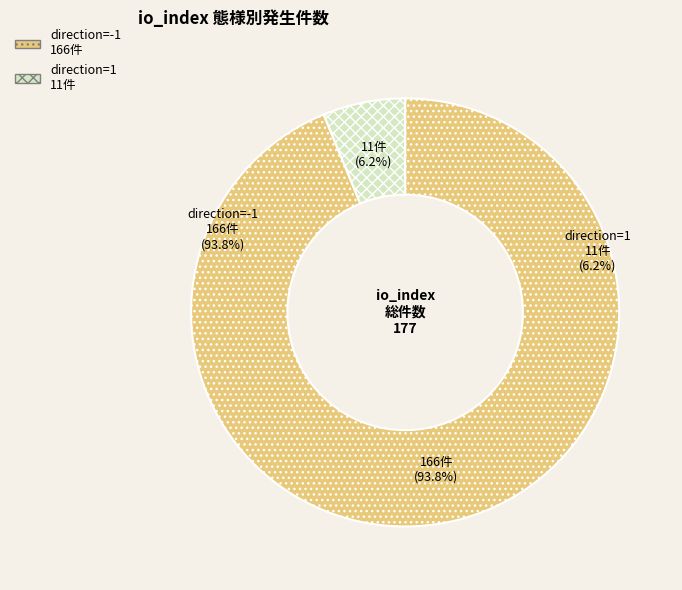

Rank the categories by value from lowest to highest.

1, -1